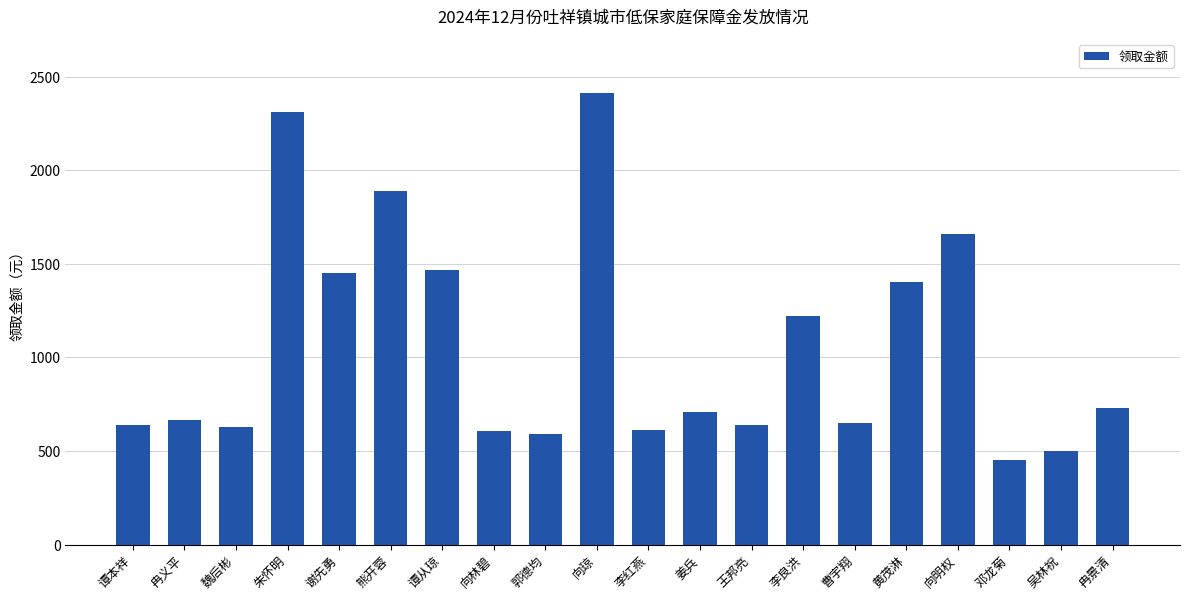

Which label corresponds to the largest value in the chart?

向琼